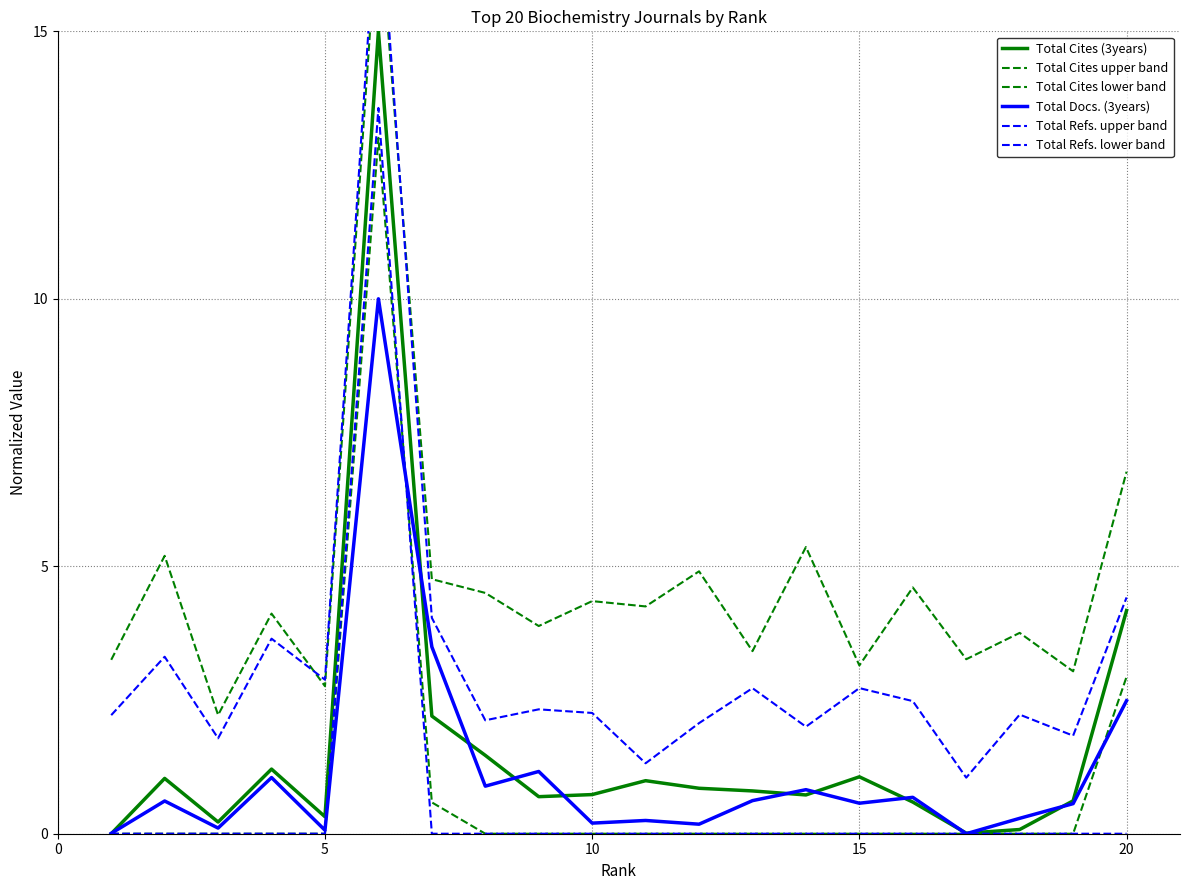

Reading right to left, transcribe all the data shown in this chart.

Total Cites (3years): 4.2	0.6	0.1	0.0	0.6	1.1	0.7	0.8	0.8	1.0	0.7	0.7	1.5	2.2	15.0	0.3	1.2	0.2	1.0	0.0
Total Cites upper band: 6.8	3.0	3.8	3.3	4.6	3.1	5.4	3.4	4.9	4.2	4.3	3.9	4.5	4.8	17.3	2.8	4.1	2.2	5.2	3.3
Total Cites lower band: 2.9	0.0	0.0	0.0	0.0	0.0	0.0	0.0	0.0	0.0	0.0	0.0	0.0	0.6	13.0	0.0	0.0	0.0	0.0	0.0
Total Docs. (3years): 2.5	0.6	0.3	0.0	0.7	0.6	0.8	0.6	0.2	0.2	0.2	1.2	0.9	3.5	10.0	0.1	1.0	0.1	0.6	0.0
Total Refs. upper band: 4.4	1.8	2.2	1.0	2.5	2.7	2.0	2.7	2.1	1.3	2.3	2.3	2.1	4.0	17.8	2.9	3.6	1.8	3.3	2.2
Total Refs. lower band: 0.0	0.0	0.0	0.0	0.0	0.0	0.0	0.0	0.0	0.0	0.0	0.0	0.0	0.0	13.6	0.0	0.0	0.0	0.0	0.0